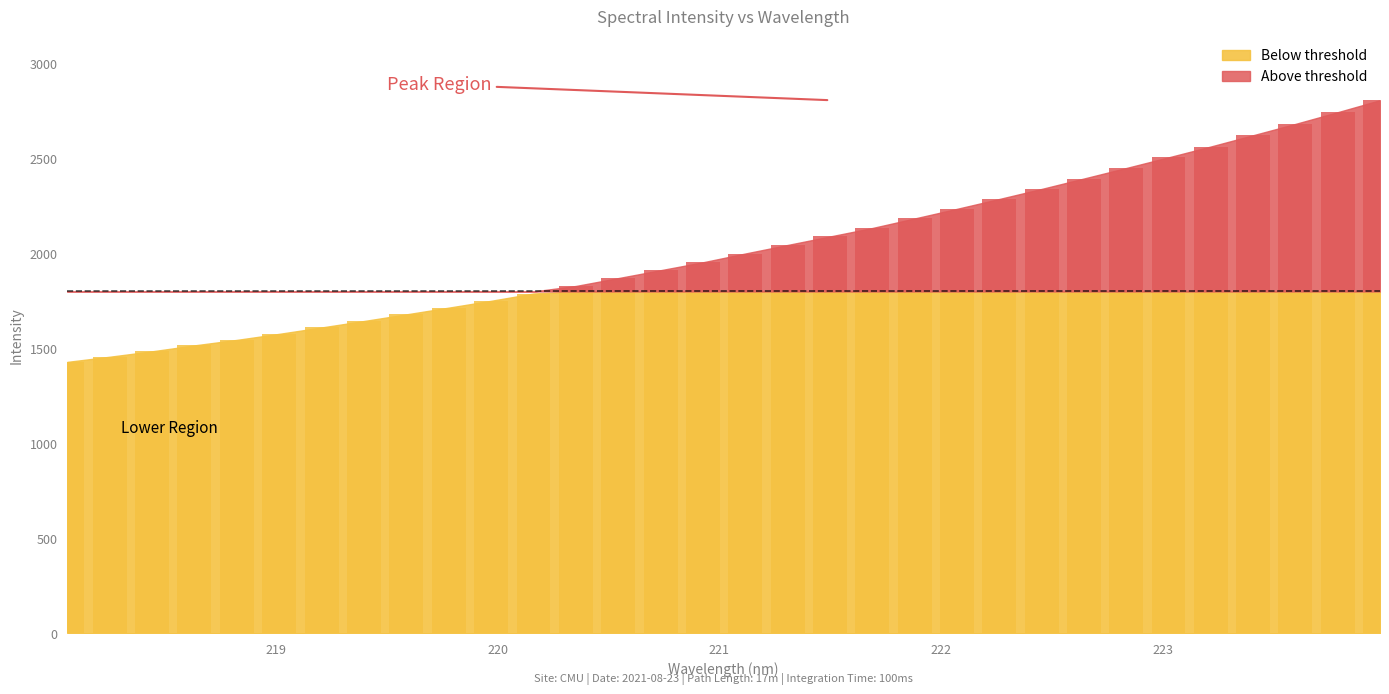

Are the bars grouped side by side (vs. stacked)?

No